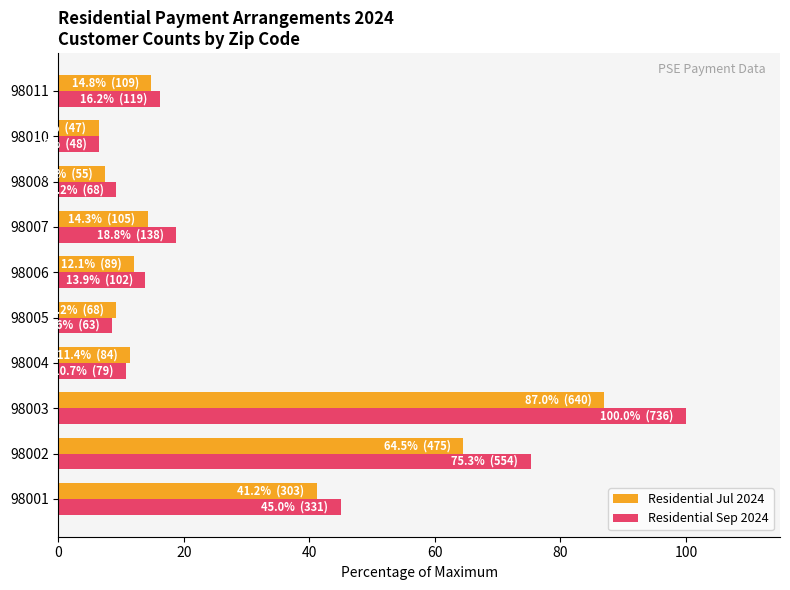

What is the difference between the maximum and minimum values in the Residential Sep 2024 series?

93.5